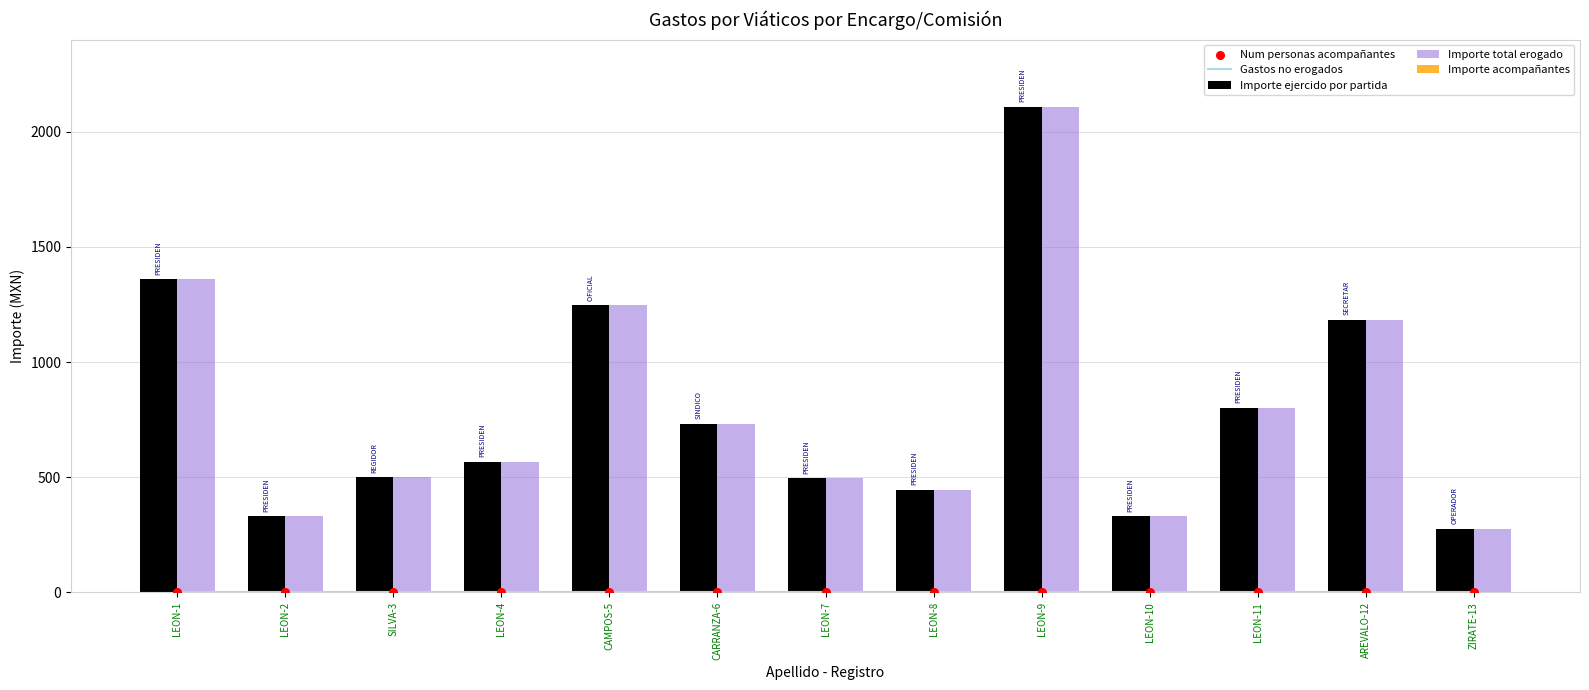

Which series reaches the minimum Y coordinate?

Gastos no erogados